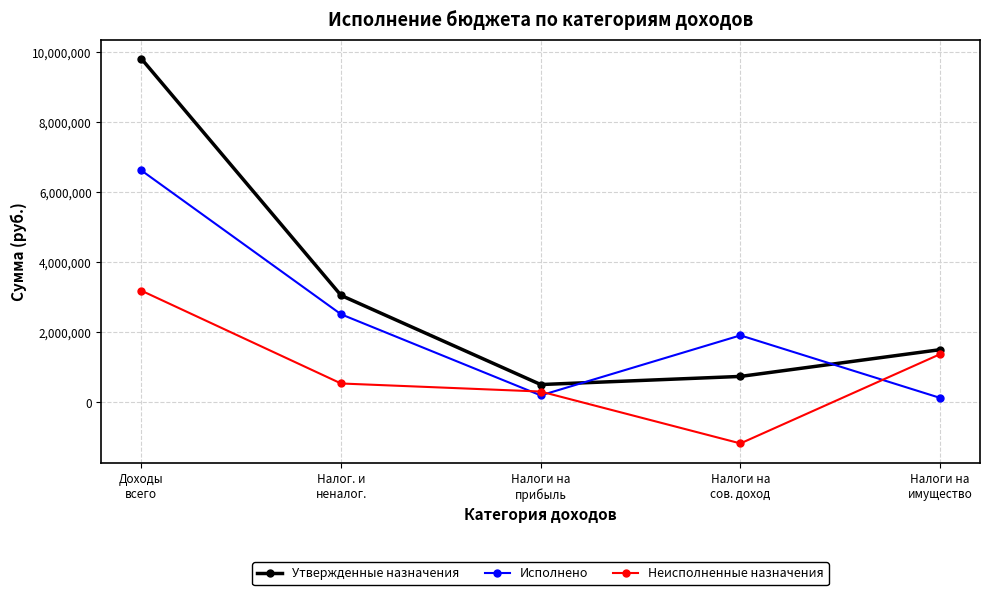

The value of Утвержденные назначения at Налог. и
неналог. is 3054900.0. True or false?

True